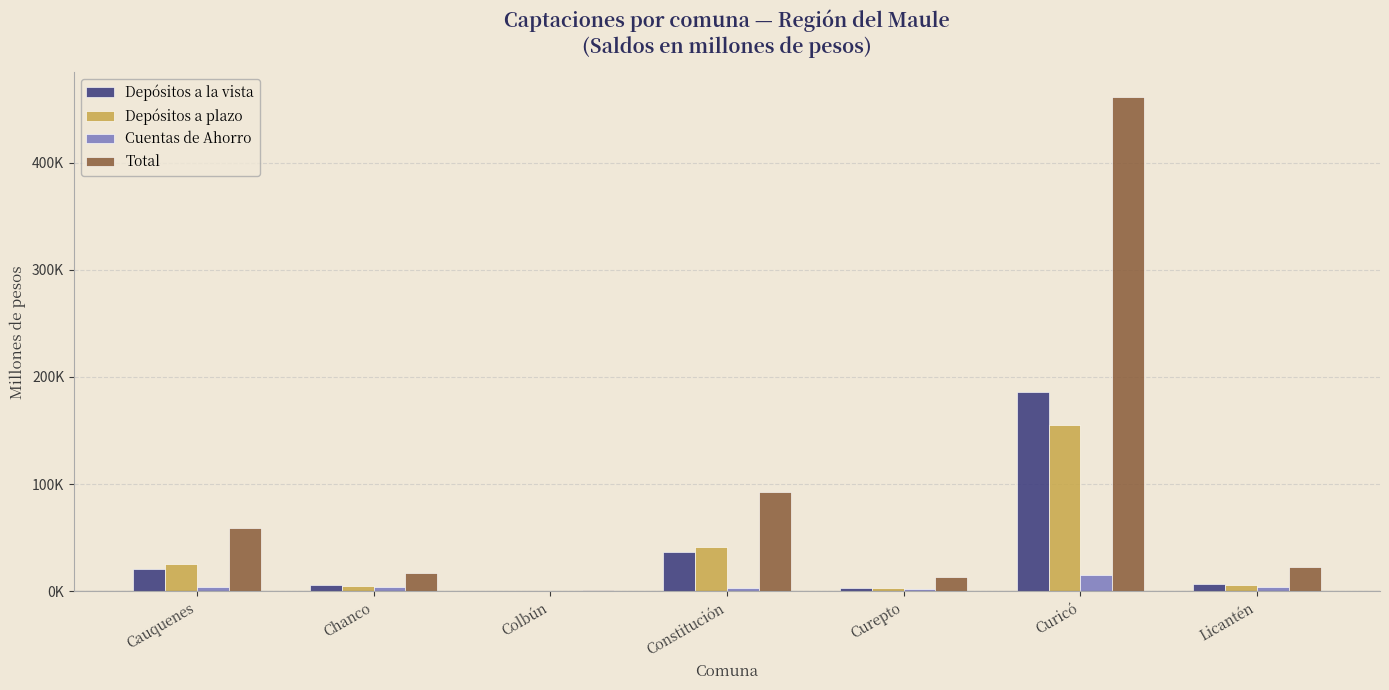

What are all the series names shown in the legend?

Depósitos a la vista, Depósitos a plazo, Cuentas de Ahorro, Total